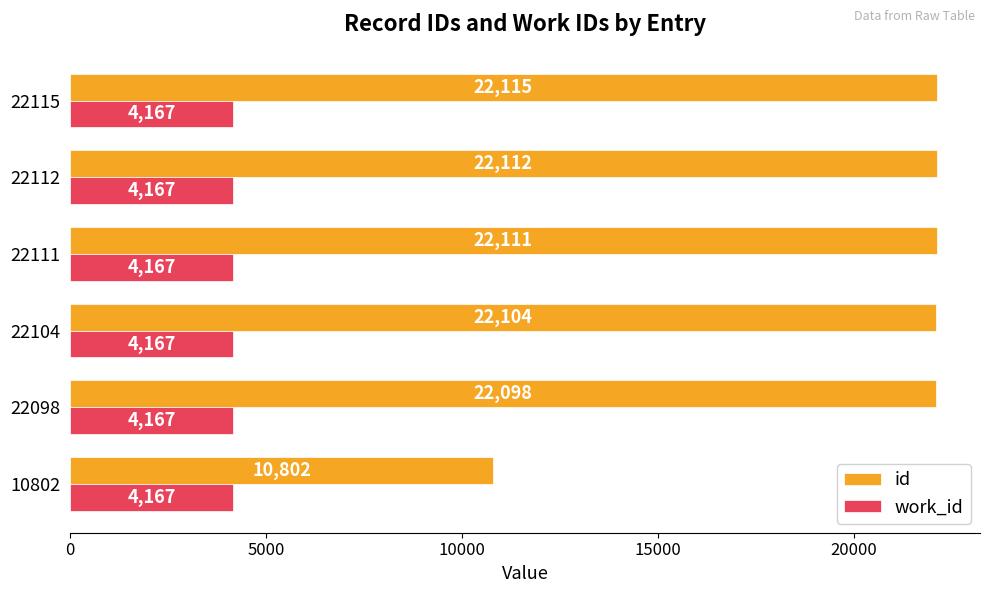

At which label is id closest to 16458?

22098